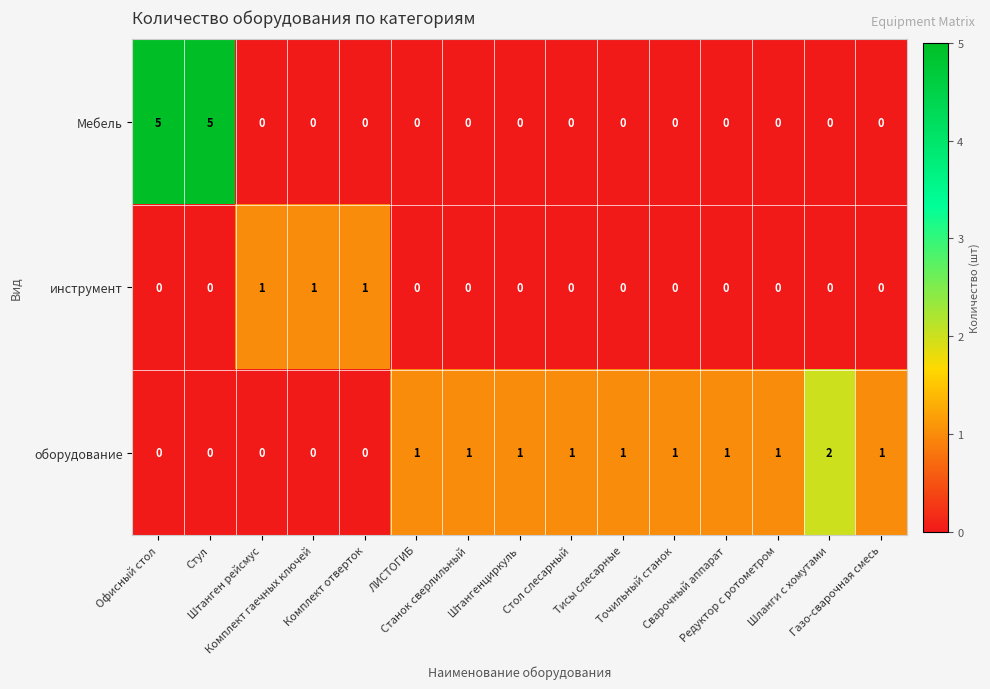

What is the maximum value shown in the chart?

5